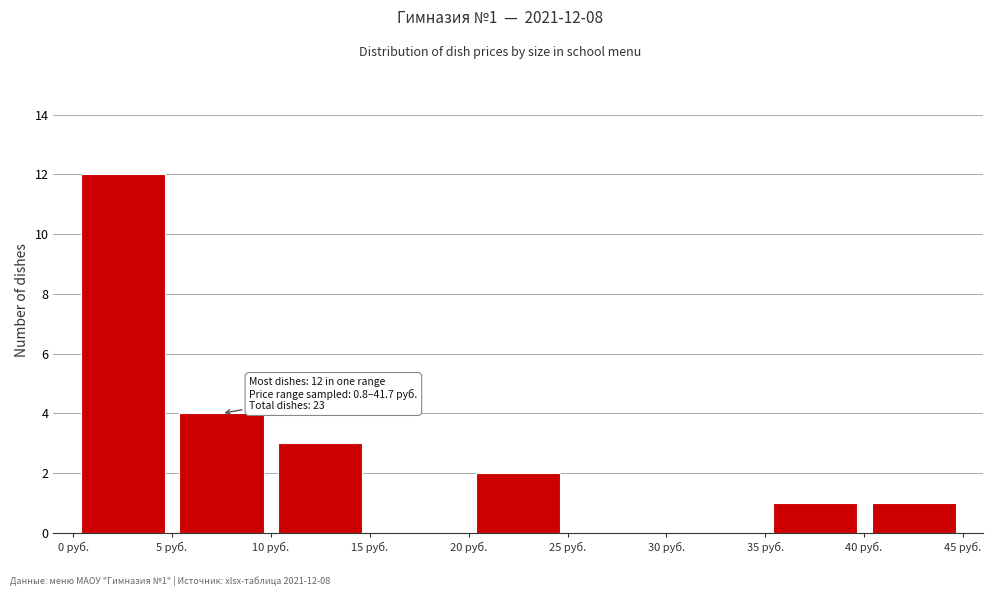

Over which range of the x-axis is the bar tallest?

0 to 5